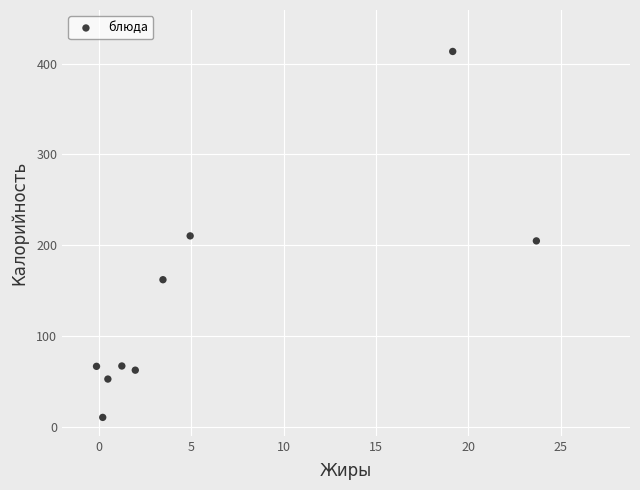

What is the range of Y values (max minus min)?

403.1